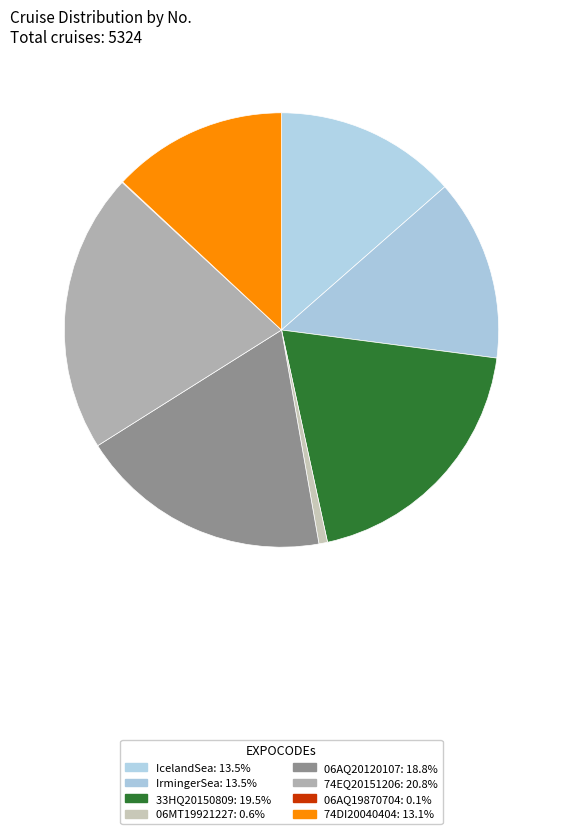

How many segments does this pie chart have?

8